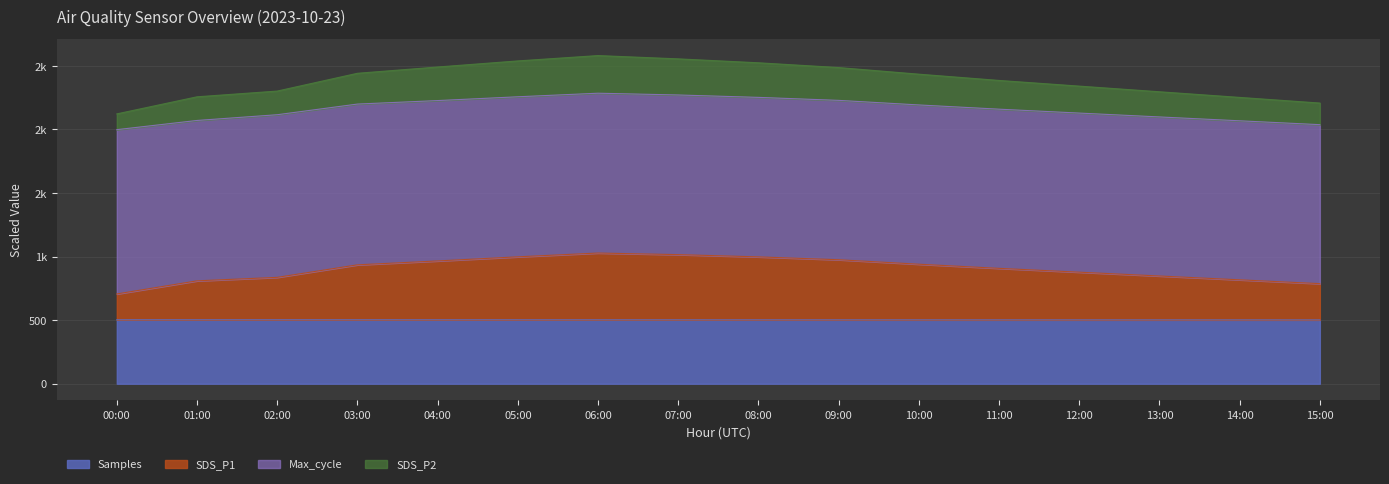

At which label does SDS_P2 reach its peak?

06:00